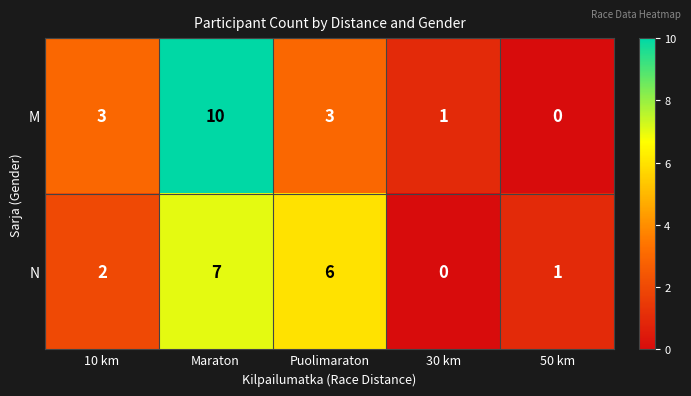

What is the maximum value for M?

10